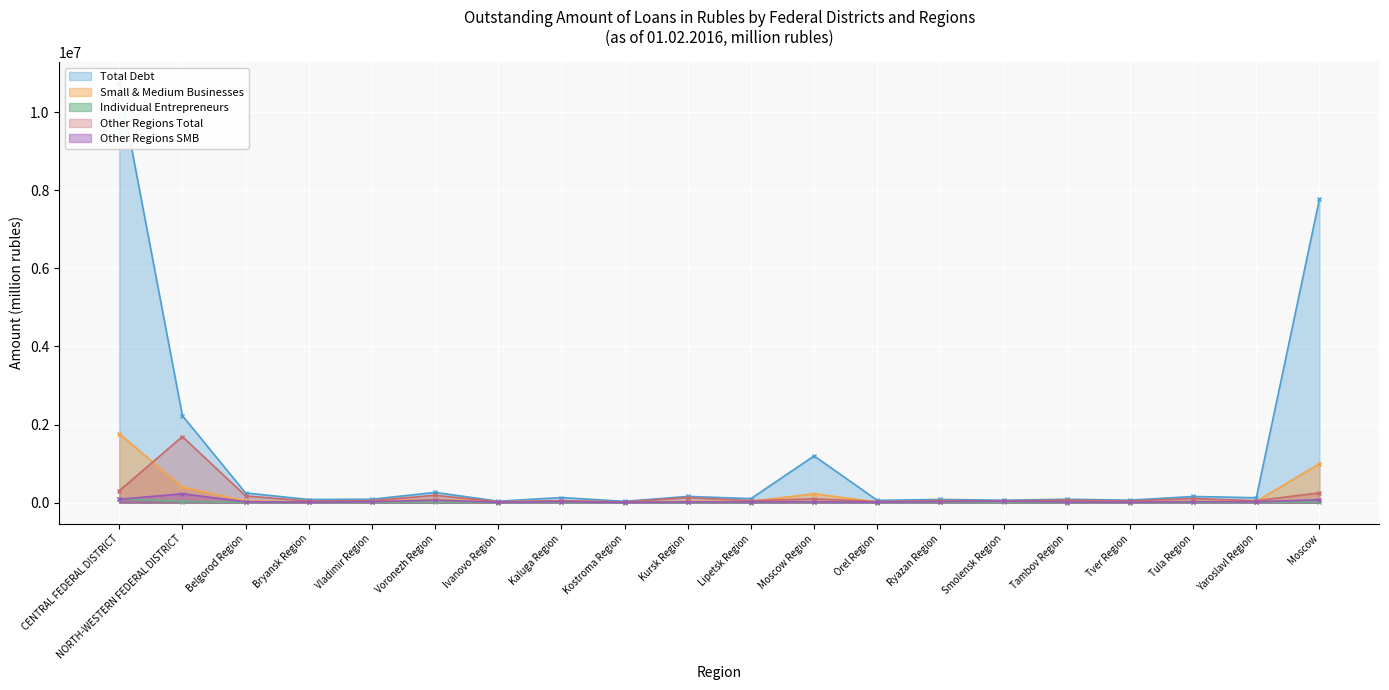

Reading left to right, list all the values displayed in this chart.

Total Debt: CENTRAL FEDERAL DISTRICT=10742405	NORTH-WESTERN FEDERAL DISTRICT=2225772	Belgorod Region=248109	Bryansk Region=80186	Vladimir Region=87076	Voronezh Region=261881	Ivanovo Region=37146	Kaluga Region=129586	Kostroma Region=33186	Kursk Region=159843	Lipetsk Region=102516	Moscow Region=1195942	Orel Region=58593	Ryazan Region=82054	Smolensk Region=61171	Tambov Region=86812	Tver Region=63468	Tula Region=157831	Yaroslavl Region=125020	Moscow=7771984
Small & Medium Businesses: CENTRAL FEDERAL DISTRICT=1765465	NORTH-WESTERN FEDERAL DISTRICT=396422	Belgorod Region=41273	Bryansk Region=22619	Vladimir Region=34256	Voronezh Region=86569	Ivanovo Region=22591	Kaluga Region=41867	Kostroma Region=14740	Kursk Region=34471	Lipetsk Region=33751	Moscow Region=225731	Orel Region=16835	Ryazan Region=36453	Smolensk Region=43768	Tambov Region=22690	Tver Region=21440	Tula Region=36272	Yaroslavl Region=32722	Moscow=997416
Individual Entrepreneurs: CENTRAL FEDERAL DISTRICT=103463	NORTH-WESTERN FEDERAL DISTRICT=26973	Belgorod Region=6627	Bryansk Region=6356	Vladimir Region=4365	Voronezh Region=11065	Ivanovo Region=3467	Kaluga Region=4364	Kostroma Region=2776	Kursk Region=5397	Lipetsk Region=3201	Moscow Region=13378	Orel Region=2343	Ryazan Region=4623	Smolensk Region=4377	Tambov Region=3057	Tver Region=2723	Tula Region=5080	Yaroslavl Region=3961	Moscow=16301
Other Regions Total: CENTRAL FEDERAL DISTRICT=304155	NORTH-WESTERN FEDERAL DISTRICT=1691142	Belgorod Region=172678	Bryansk Region=40972	Vladimir Region=49521	Voronezh Region=189312	Ivanovo Region=20464	Kaluga Region=51629	Kostroma Region=16893	Kursk Region=130414	Lipetsk Region=50717	Moscow Region=96720	Orel Region=28140	Ryazan Region=51264	Smolensk Region=45886	Tambov Region=62177	Tver Region=42093	Tula Region=105863	Yaroslavl Region=50082	Moscow=250980
Other Regions SMB: CENTRAL FEDERAL DISTRICT=85711	NORTH-WESTERN FEDERAL DISTRICT=227849	Belgorod Region=21226	Bryansk Region=14795	Vladimir Region=23402	Voronezh Region=66427	Ivanovo Region=9931	Kaluga Region=25421	Kostroma Region=6367	Kursk Region=20265	Lipetsk Region=18086	Moscow Region=22625	Orel Region=12915	Ryazan Region=25086	Smolensk Region=35989	Tambov Region=17687	Tver Region=11711	Tula Region=25213	Yaroslavl Region=20917	Moscow=74764